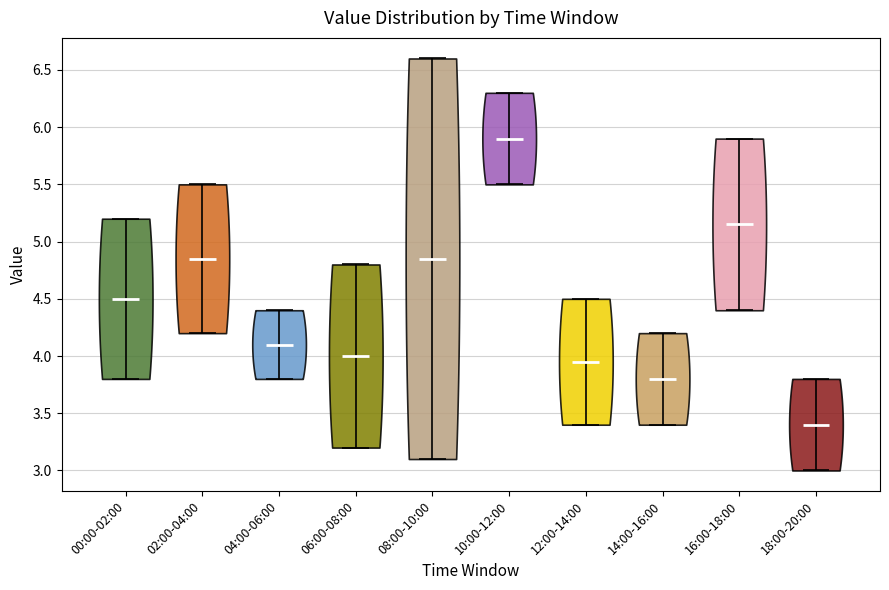

Reading left to right, read every violin against the y-axis: where its median line is, and the lowest and highest points it reaches. The values are not printed on the chart, so give them approximately, as read against the axis.

00:00-02:00: median line 4.50, lowest point 3.80, highest point 5.20
02:00-04:00: median line 4.85, lowest point 4.20, highest point 5.50
04:00-06:00: median line 4.10, lowest point 3.80, highest point 4.40
06:00-08:00: median line 4.00, lowest point 3.20, highest point 4.80
08:00-10:00: median line 4.85, lowest point 3.10, highest point 6.60
10:00-12:00: median line 5.90, lowest point 5.50, highest point 6.30
12:00-14:00: median line 3.95, lowest point 3.40, highest point 4.50
14:00-16:00: median line 3.80, lowest point 3.40, highest point 4.20
16:00-18:00: median line 5.15, lowest point 4.40, highest point 5.90
18:00-20:00: median line 3.40, lowest point 3.00, highest point 3.80